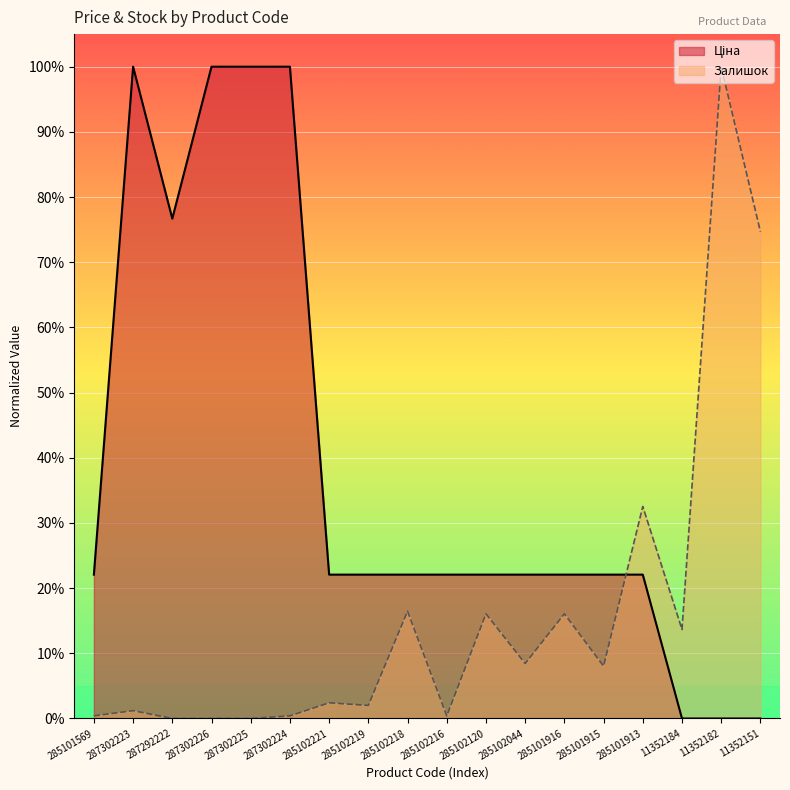

True or false: Ціна has a value of 0.2 at 287302223.

False